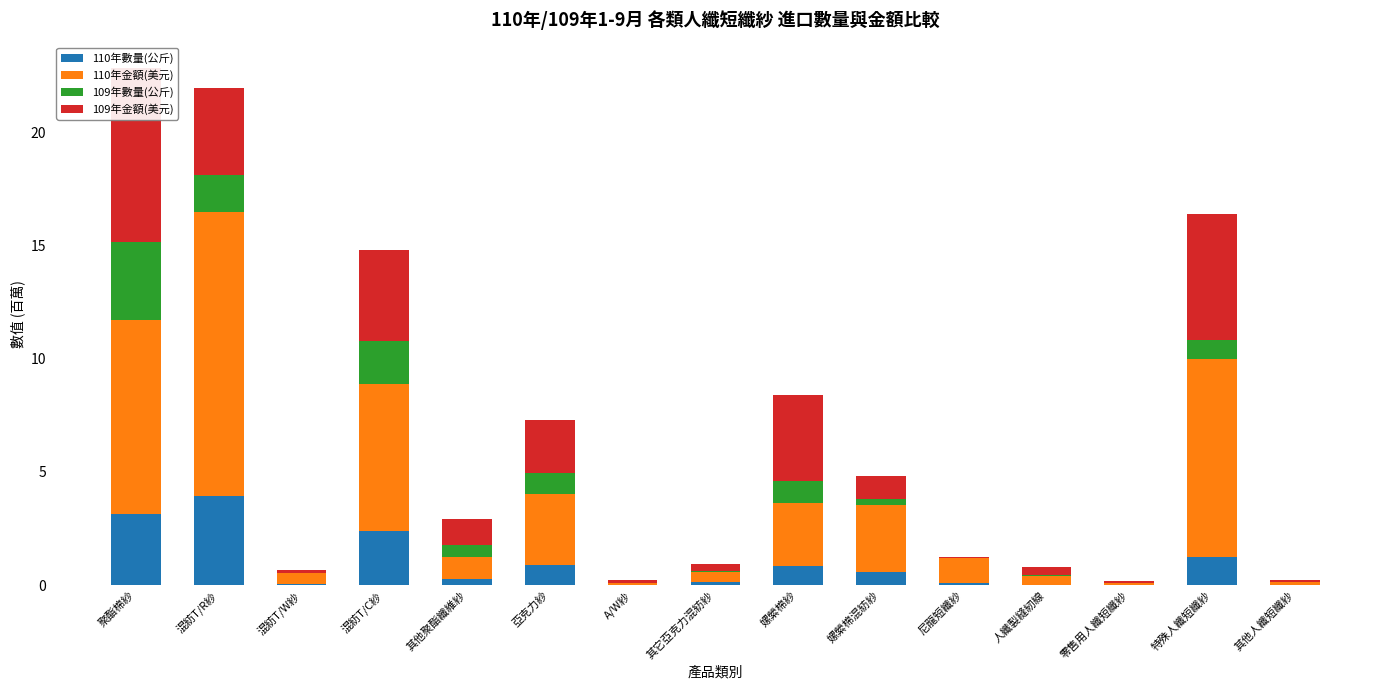

What is the difference between the maximum and minimum values in the 109年金額(美元) series?

7.6